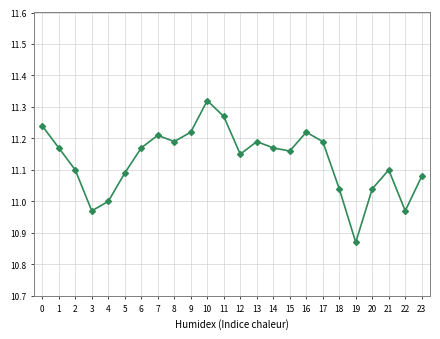

What is the sum of the values at 18 and 5?

22.1